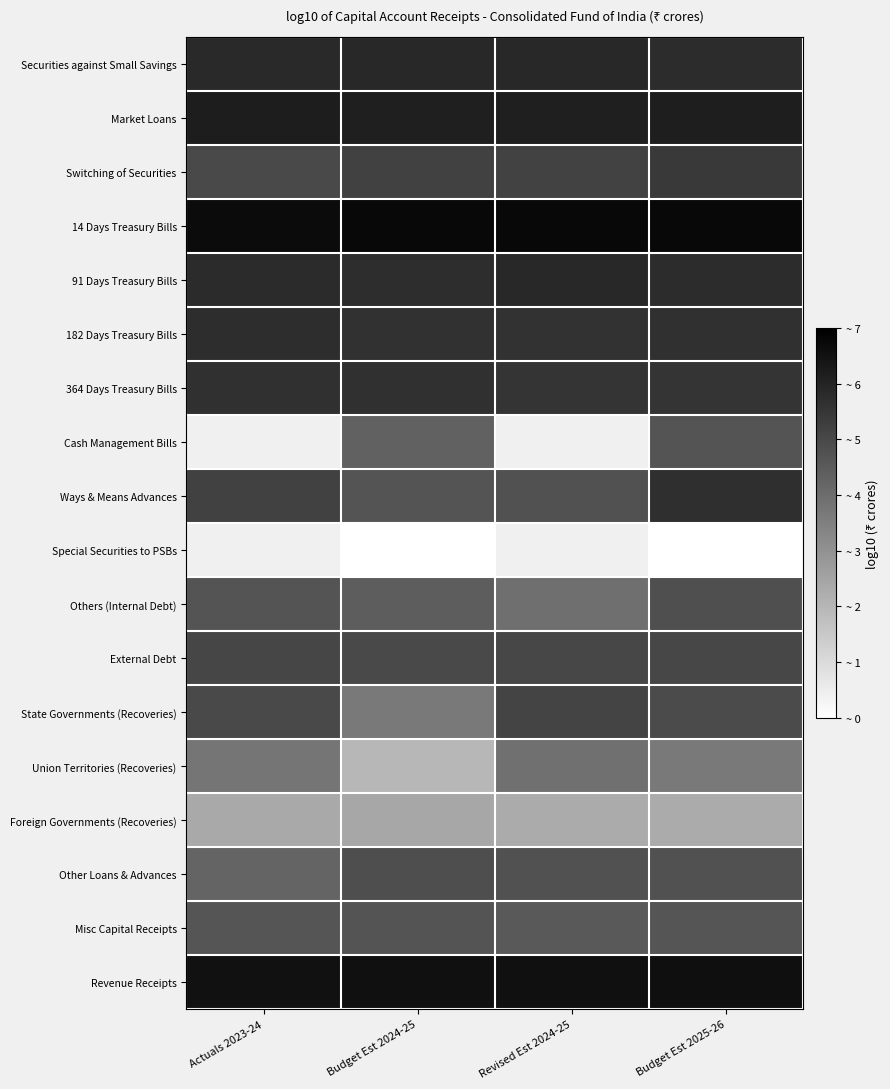

What is the maximum value for External Debt?

5.1